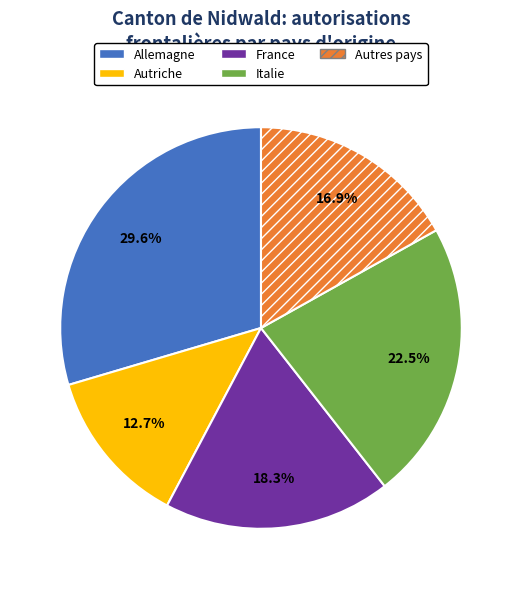

To the nearest percent, what is the average slice percentage?

20%